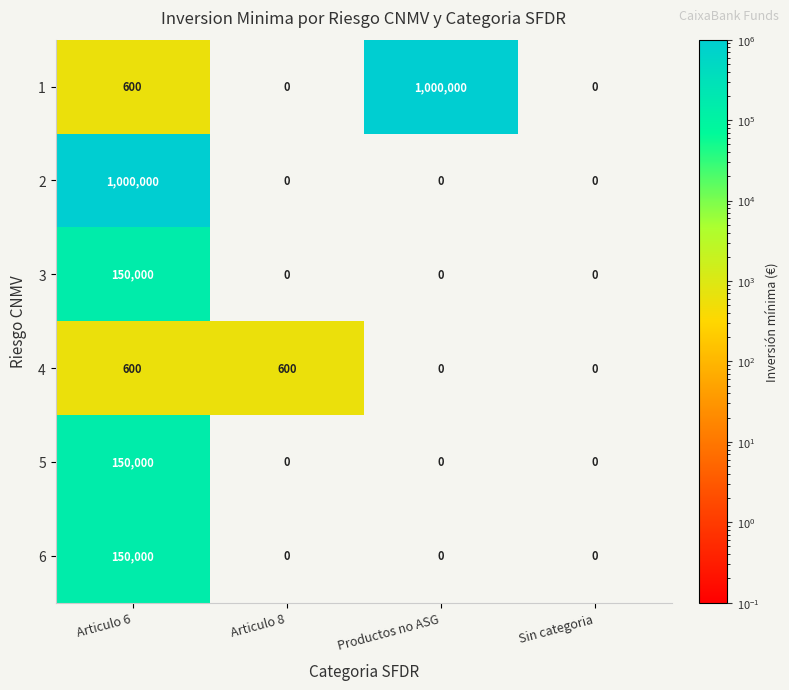

Reading right to left, transcribe all the data shown in this chart.

1: 0	1000000	0	600
2: 0	0	0	1000000
3: 0	0	0	150000
4: 0	0	600	600
5: 0	0	0	150000
6: 0	0	0	150000